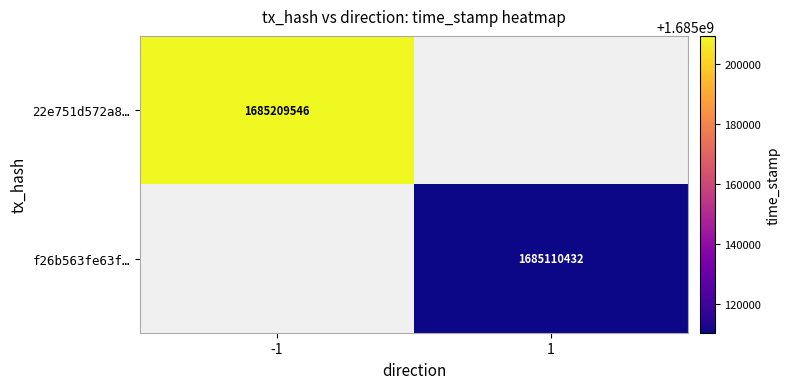

Is it true that f26b563fe63f… equals 1024242272 at 1?

False